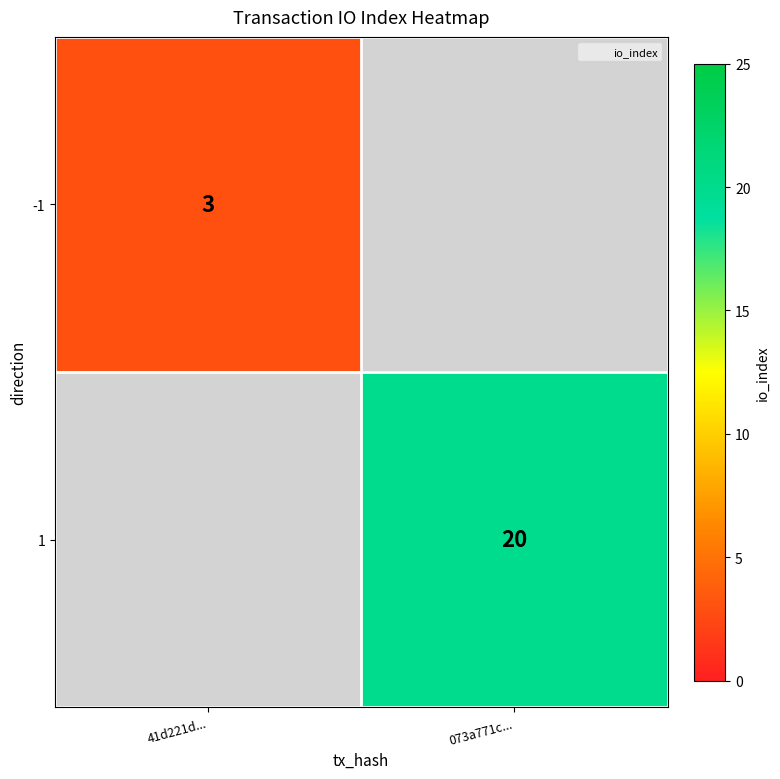

Is the value of 1 at 41d221d... greater than the value of -1 at 41d221d...?

No